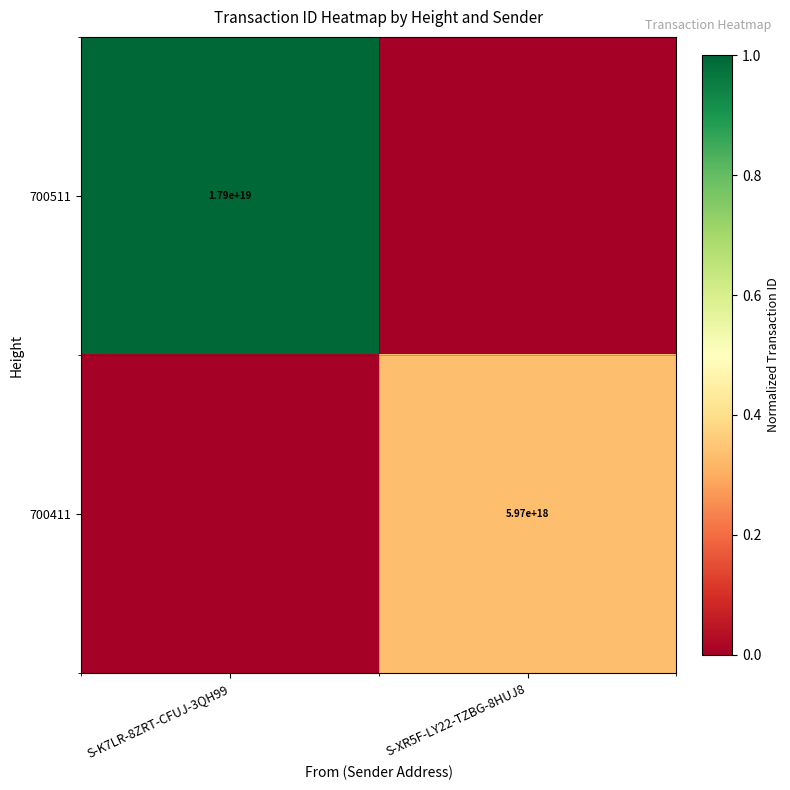

What is the difference between the highest and lowest values at S-K7LR-8ZRT-CFUJ-3QH99?

1.0